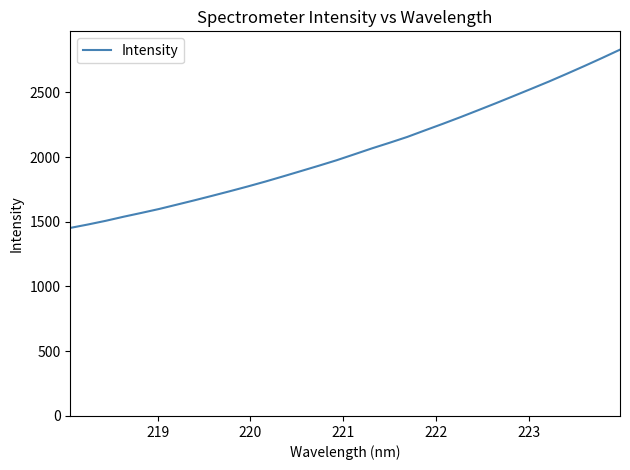

What is the maximum value shown in the chart?

2829.2